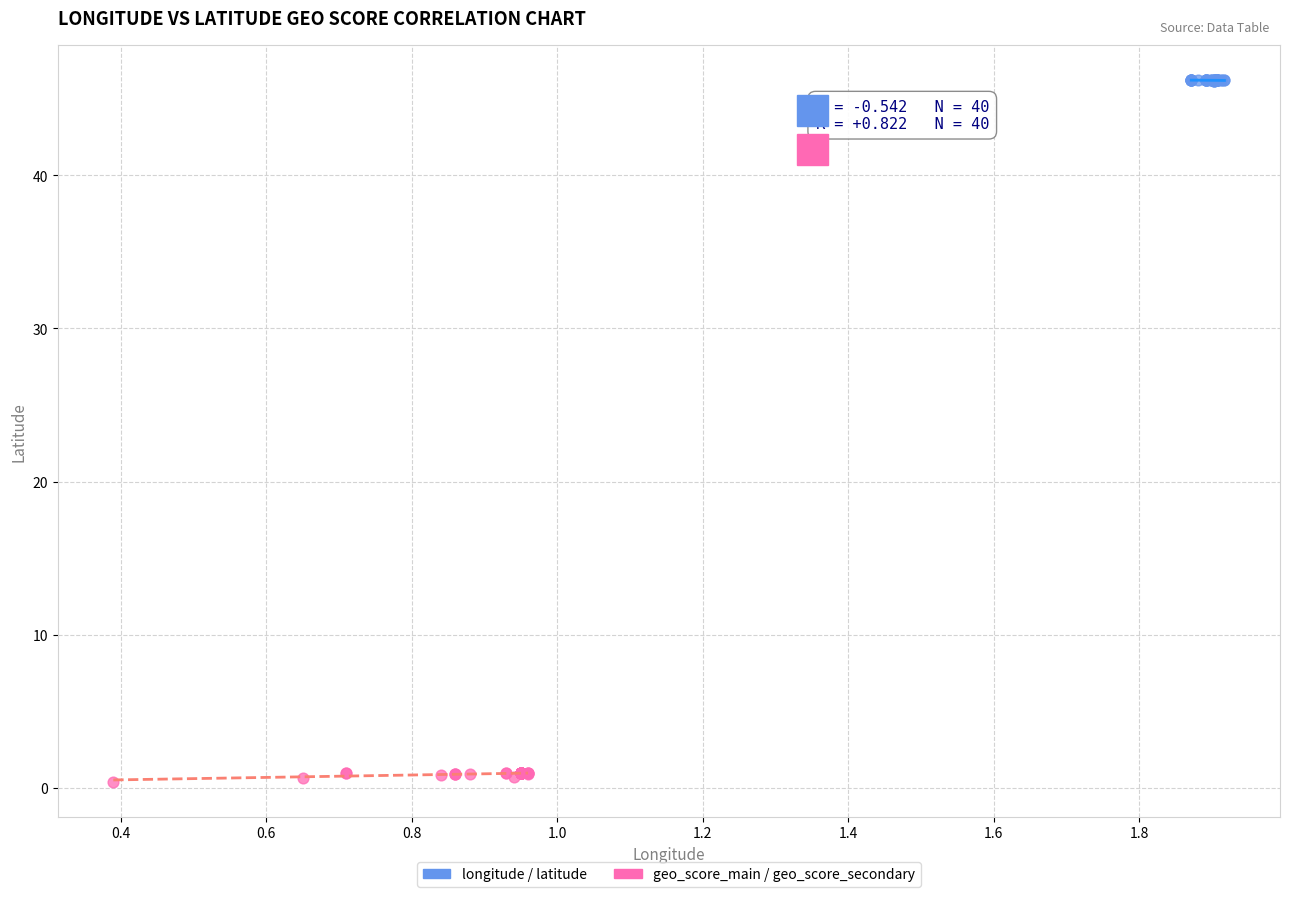

Which series has the largest Y range (max minus min)?

geo_score_main / geo_score_secondary